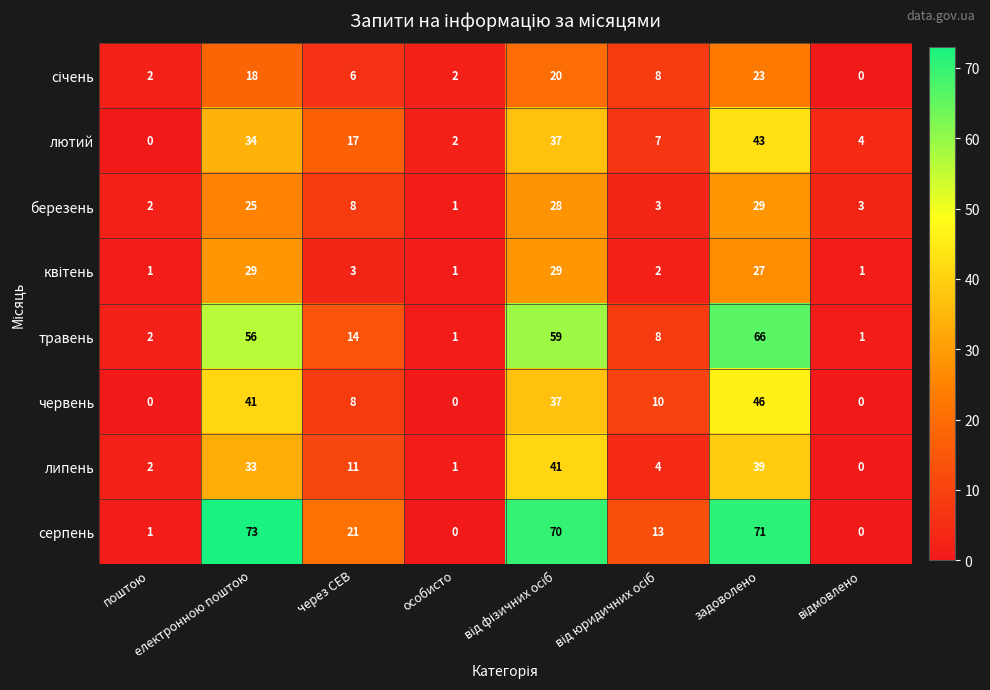

What is the average value of the серпень series?

31